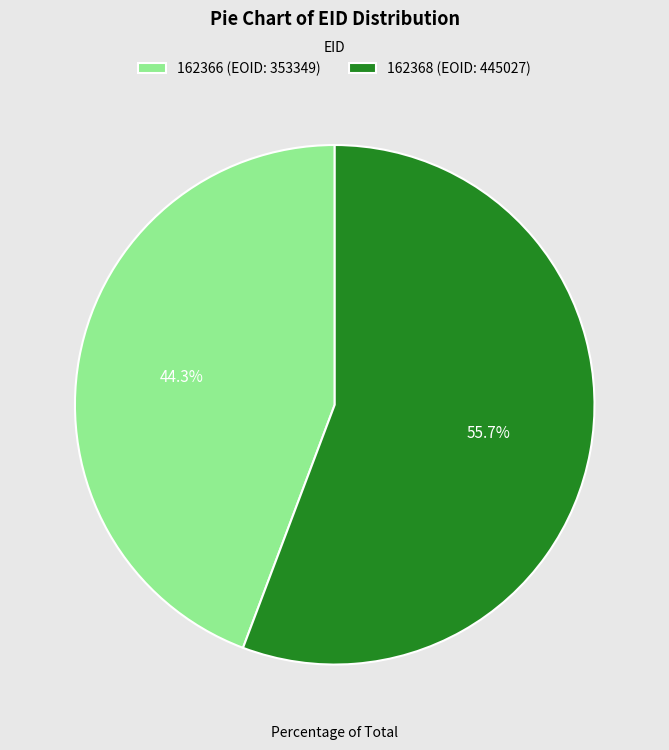

Is there a majority slice in this chart?

Yes